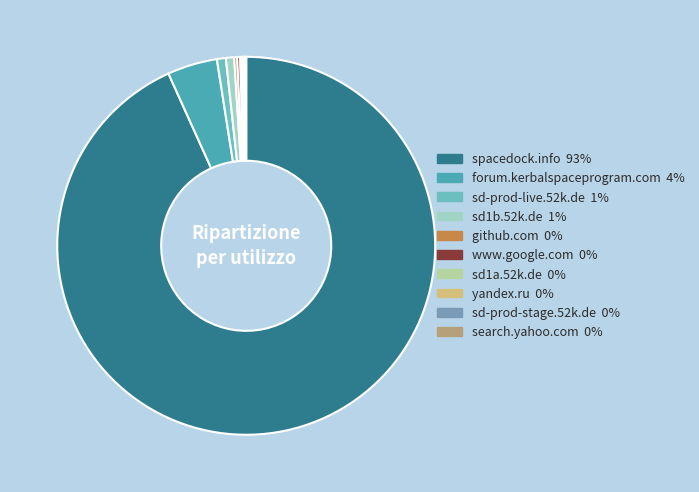

To the nearest percent, what is the average slice percentage?

10%